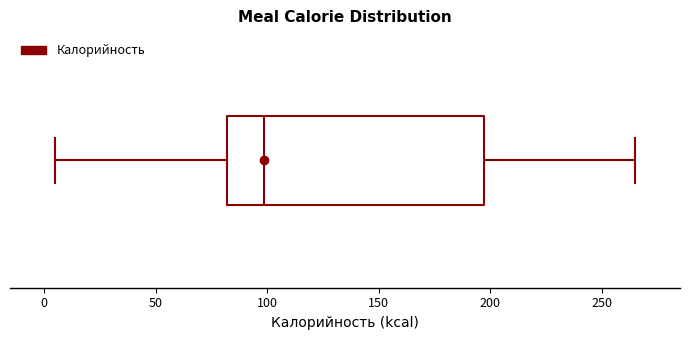

Read this box plot against the x-axis: the position of the median line, the range covered by the box, and the ends of both whiskers. The values are not printed on the chart, so give them approximately, as read against the axis.

median 100, box 80 to 195, whiskers 5 to 265